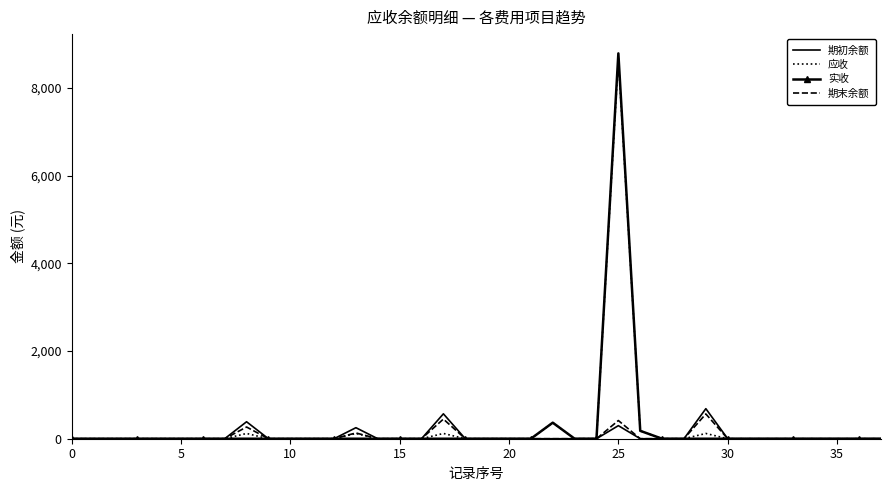

Which series has the widest spread of values?

实收